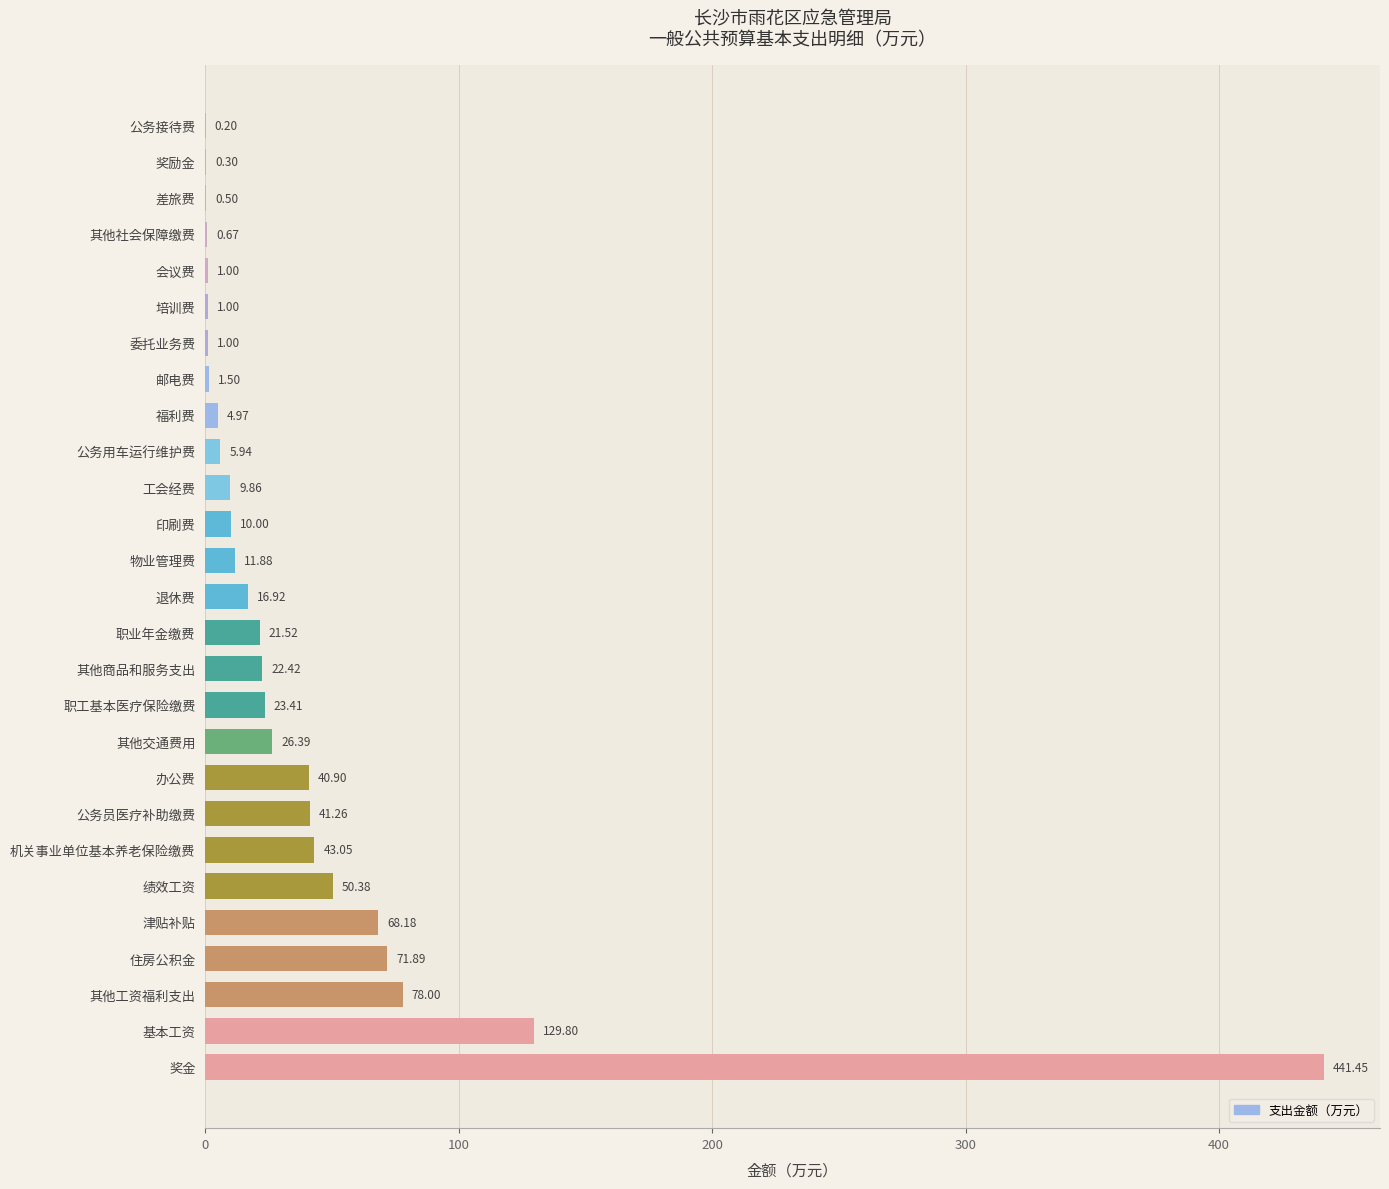

What is the sum of all values?

1124.4